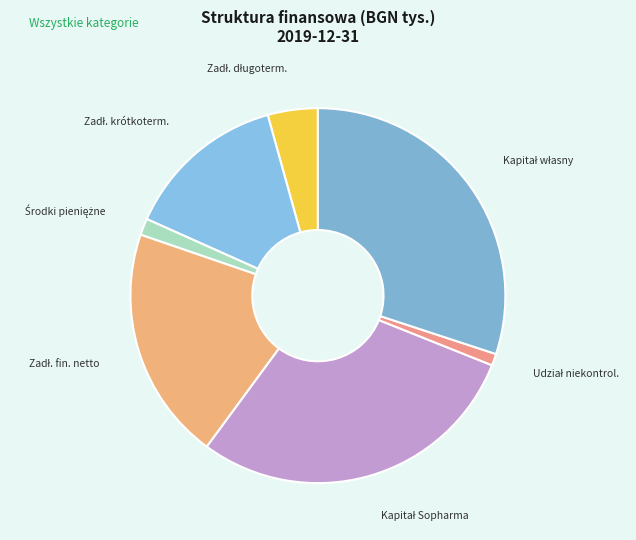

Count the number of slices in the pie.

7